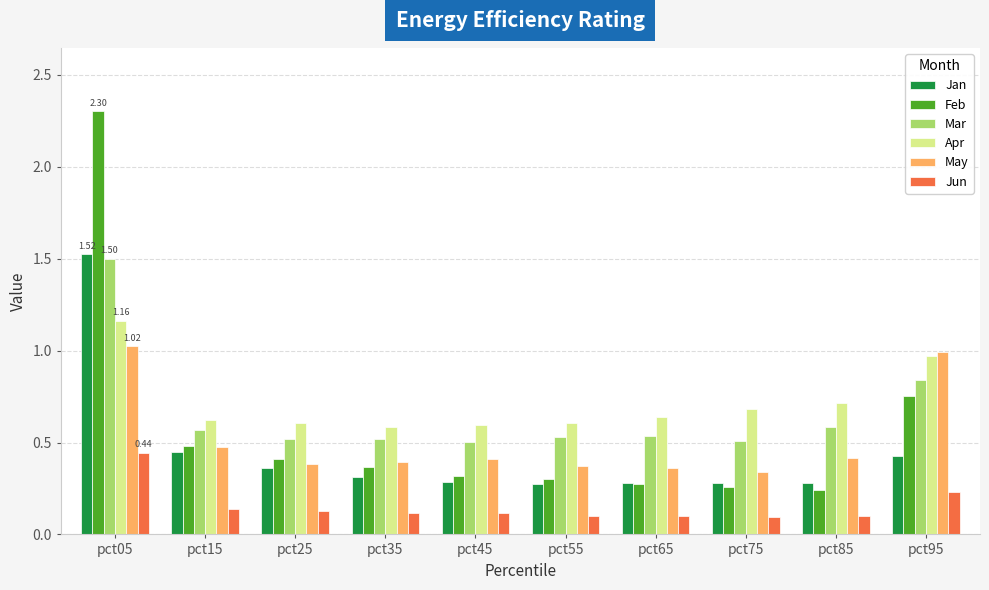

Count the number of data series in this chart.

6